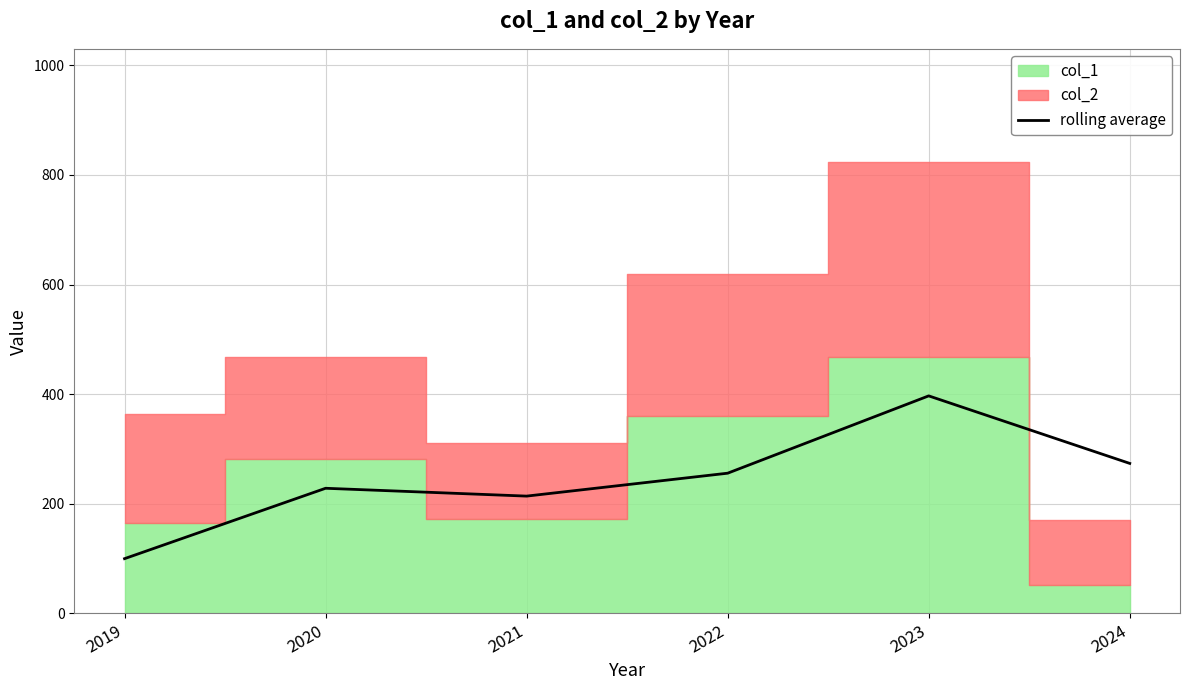

How many interior local valleys (lower than both neighbors) does the data have?

1